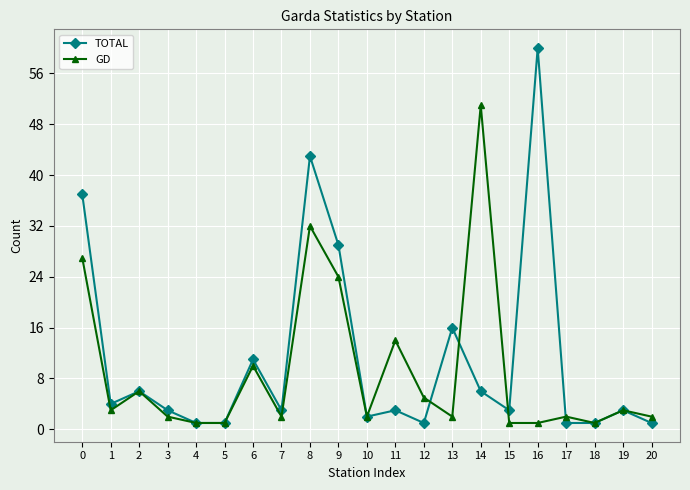

What is the difference between the maximum and second lowest values in the TOTAL series?

59